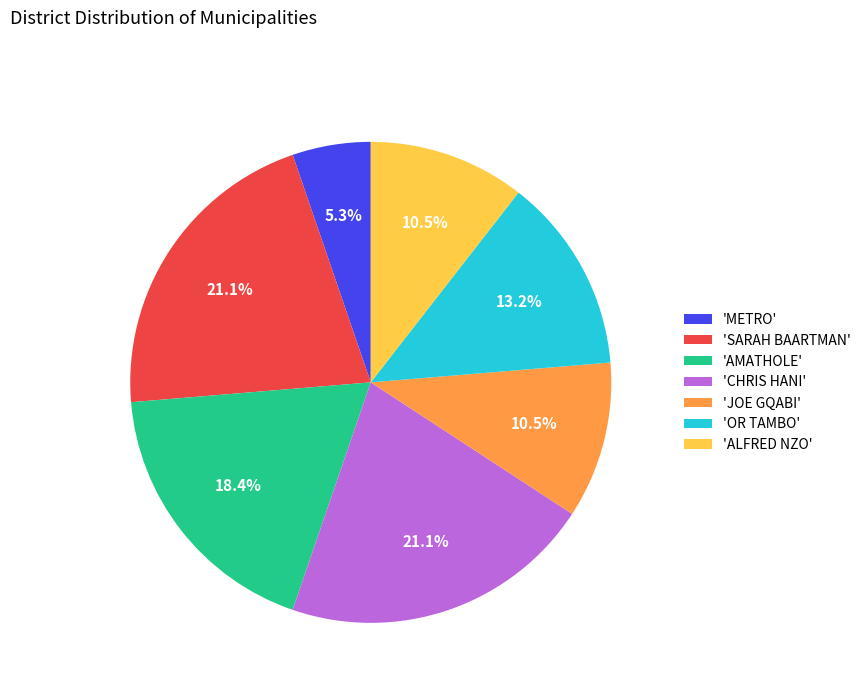

Do 'ALFRED NZO' and 'CHRIS HANI' together represent more than half of the pie?

No